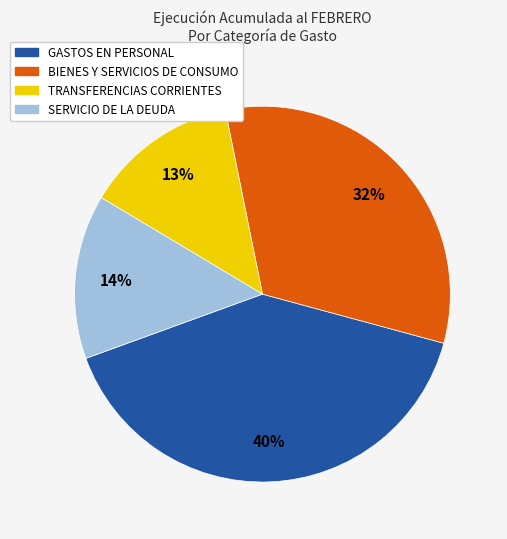

True or false: BIENES Y SERVICIOS DE CONSUMO accounts for 42% of the total.

False